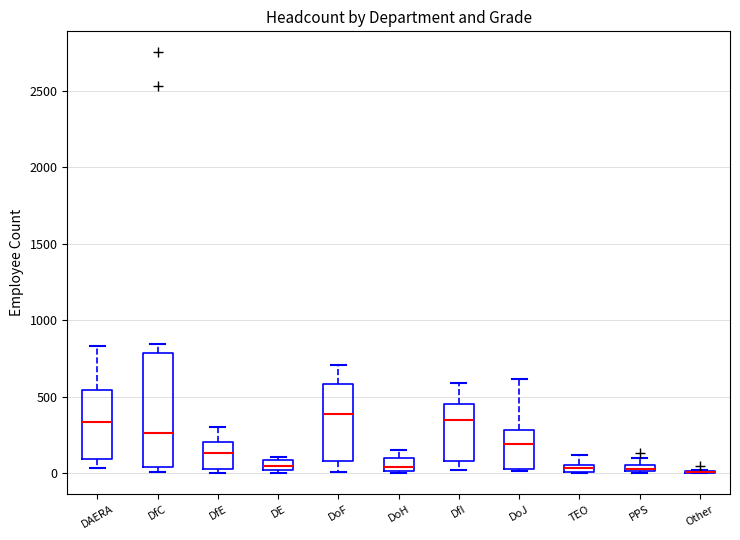

Which box is the tallest, from its lower edge to its upper edge?

DfC